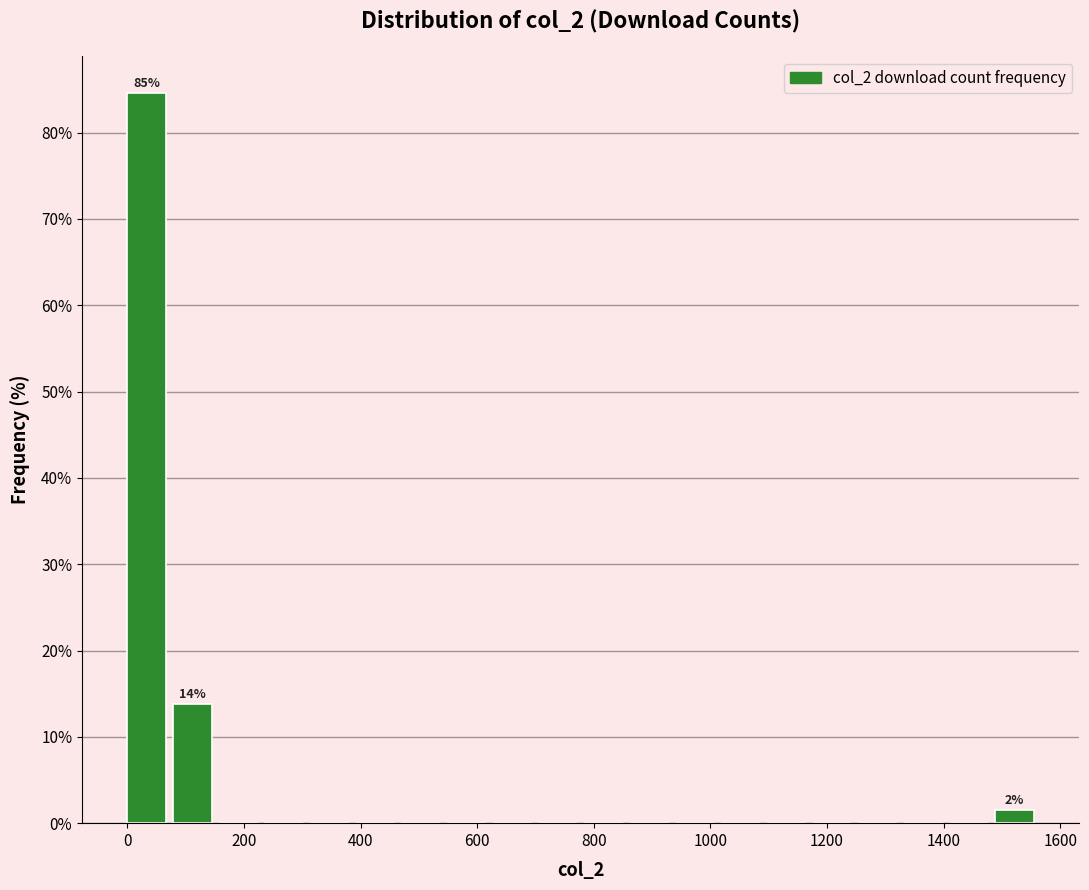

Read against the x-axis, roughly where is the centre of the tallest bar?

40